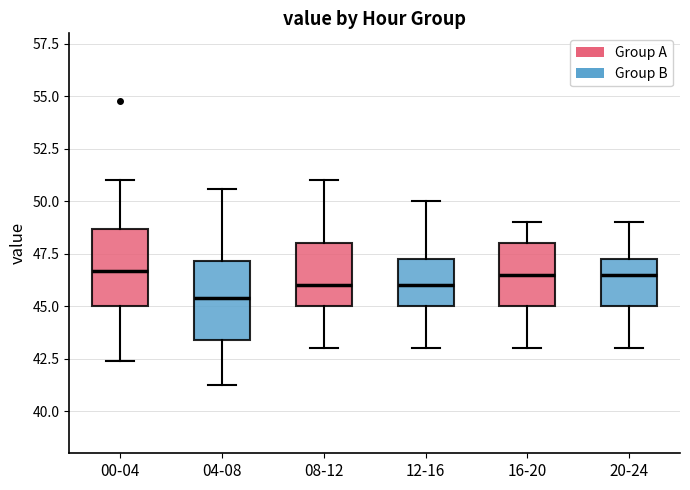

Reading left to right, read every box against the y-axis: the position of its median line, the range the box covers, and the ends of its whiskers. The values are not printed on the chart, so give them approximately, as read against the axis.

00-04: median 46.5, box 45.0 to 48.5, whiskers 42.5 to 51.0
04-08: median 45.5, box 43.5 to 47.0, whiskers 41.5 to 50.5
08-12: median 46.0, box 45.0 to 48.0, whiskers 43.0 to 51.0
12-16: median 46.0, box 45.0 to 47.5, whiskers 43.0 to 50.0
16-20: median 46.5, box 45.0 to 48.0, whiskers 43.0 to 49.0
20-24: median 46.5, box 45.0 to 47.5, whiskers 43.0 to 49.0